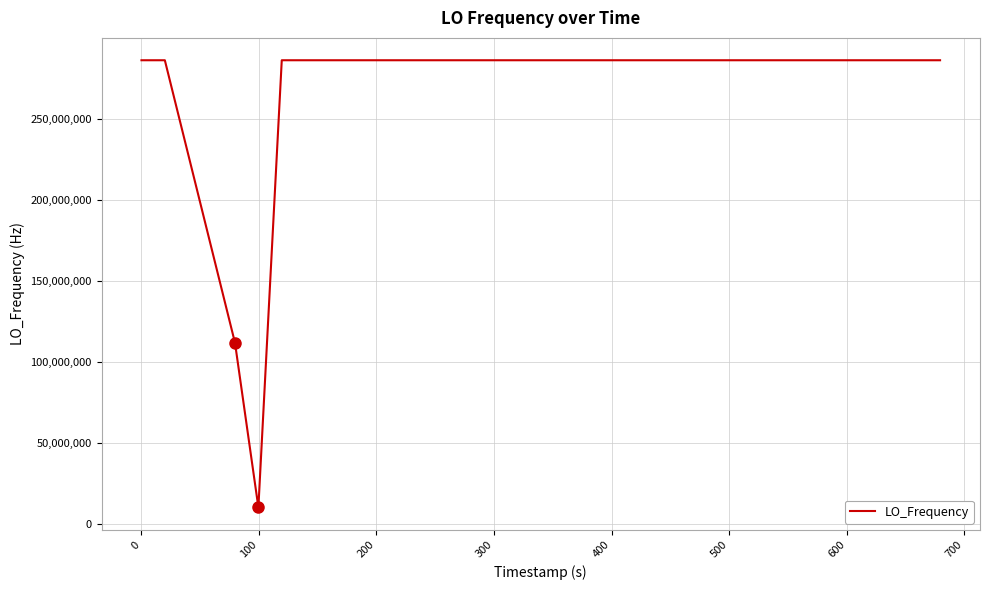

What is the smallest value displayed?

9999976.3